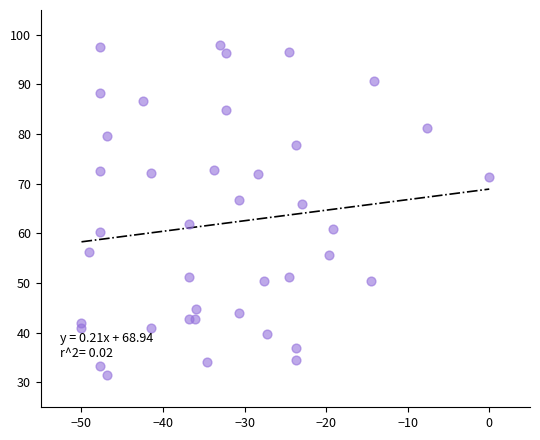

What is the range of X values (max minus min)?

50.0